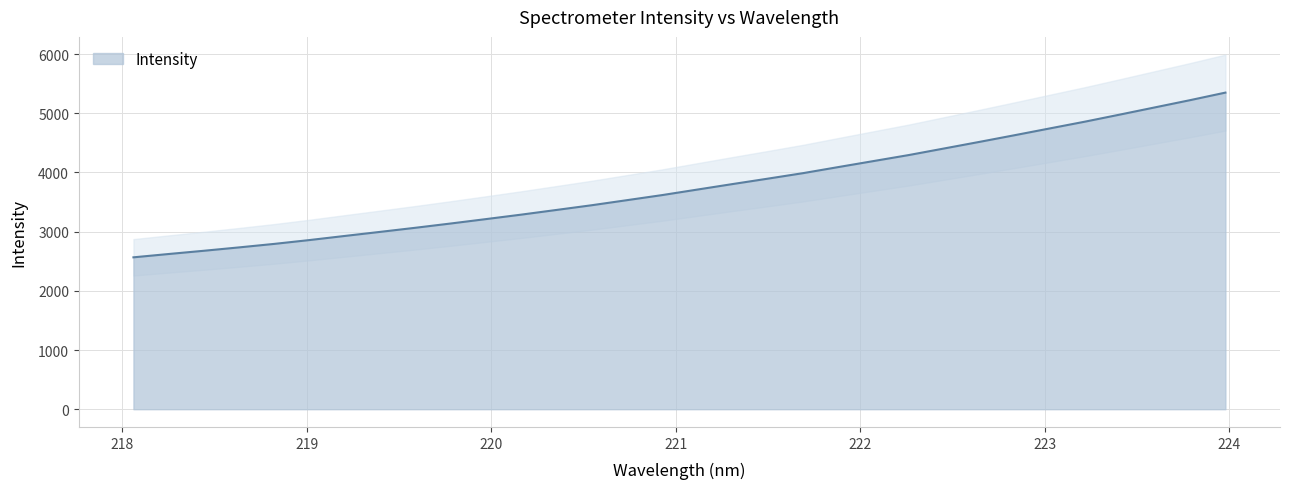

What is the maximum value shown in the chart?

5348.7